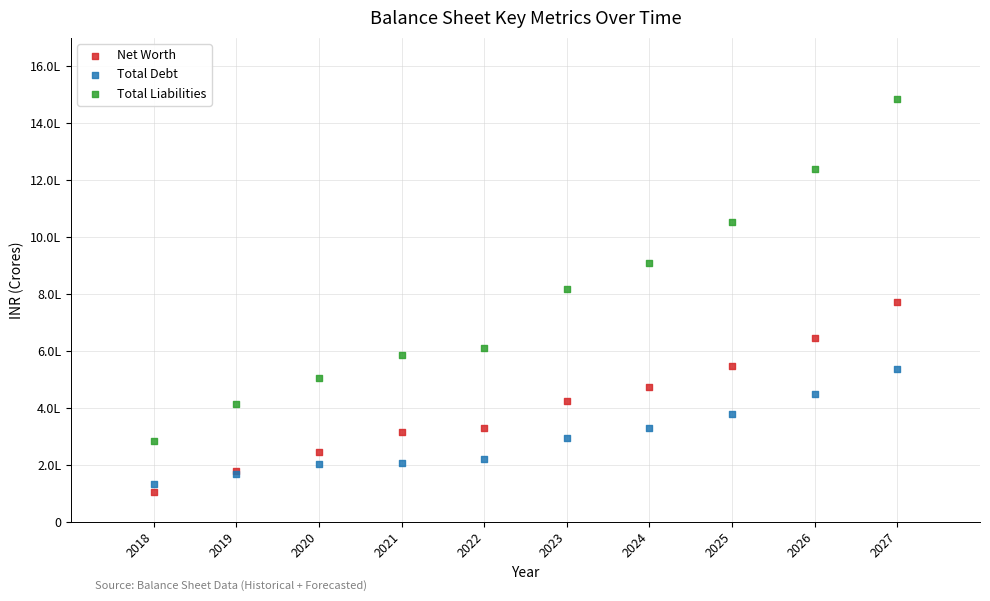

What are all the series names shown in the legend?

Net Worth, Total Debt, Total Liabilities